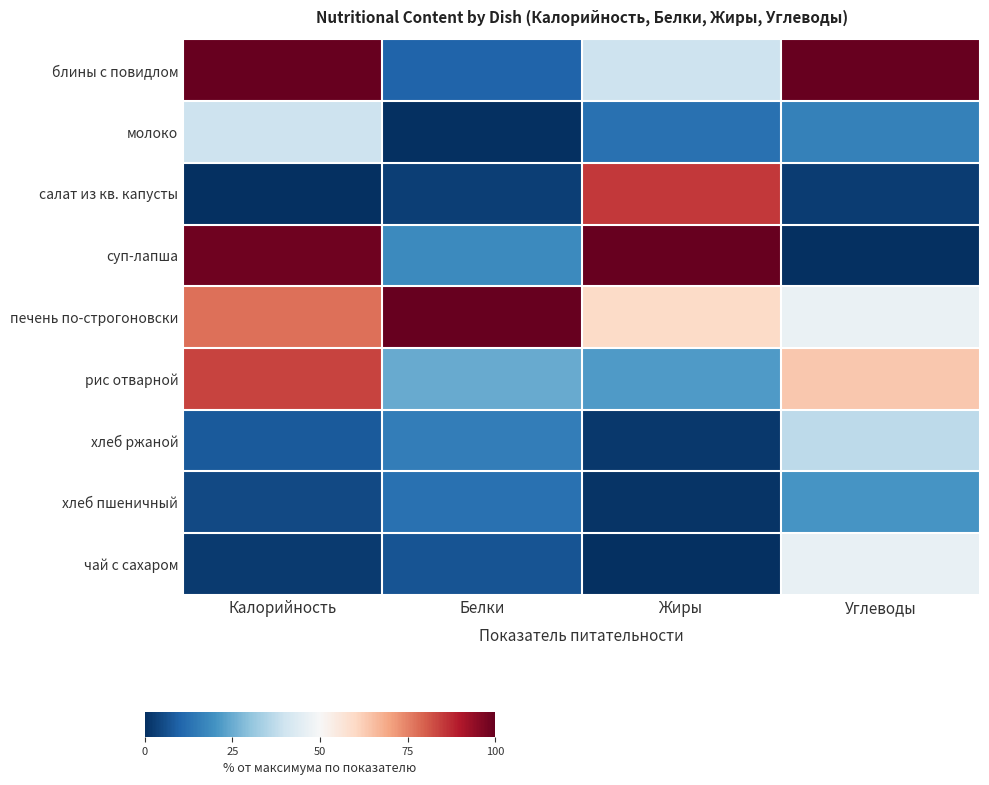

What is the maximum value shown in the chart?

100.0